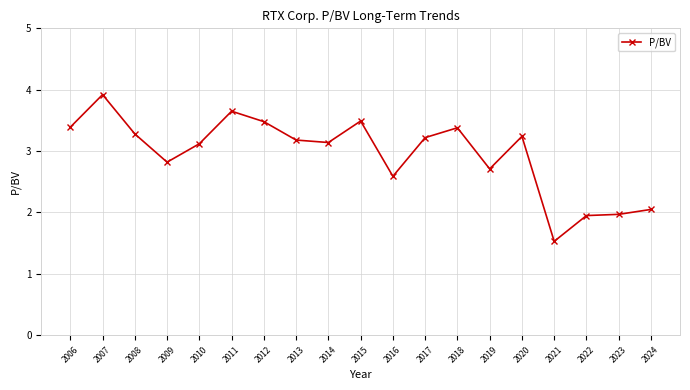

Which label corresponds to the smallest value in the chart?

2021